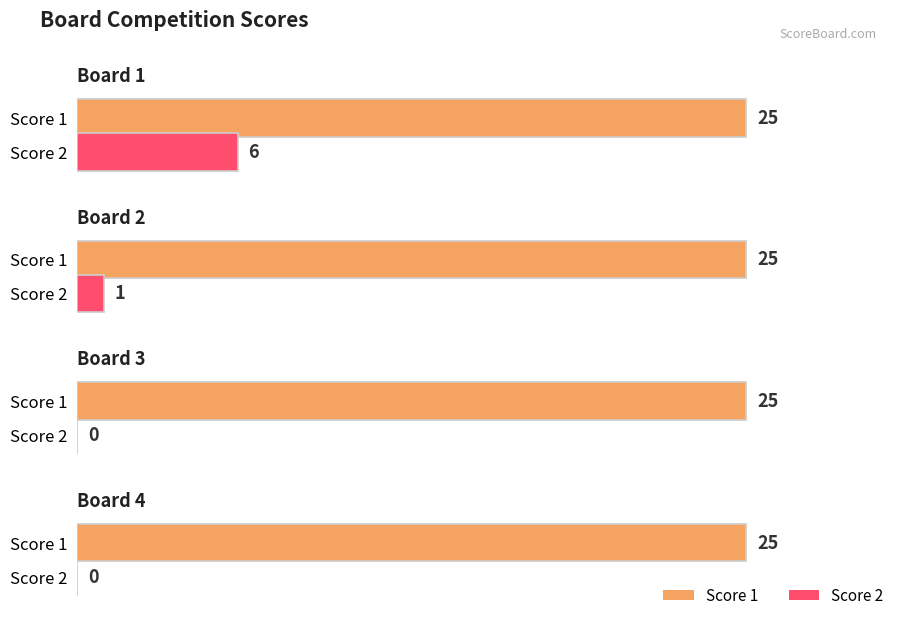

What is the difference between the highest and lowest values at Board 3?

25